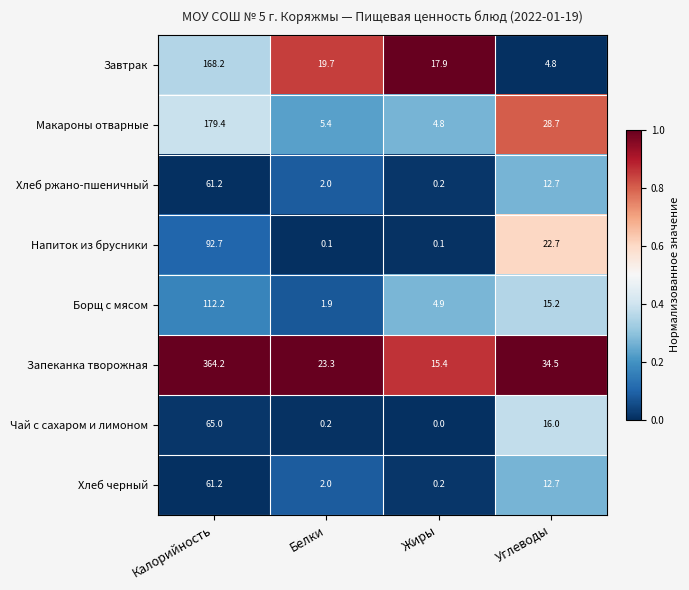

Which label corresponds to the largest value in the chart?

Калорийность